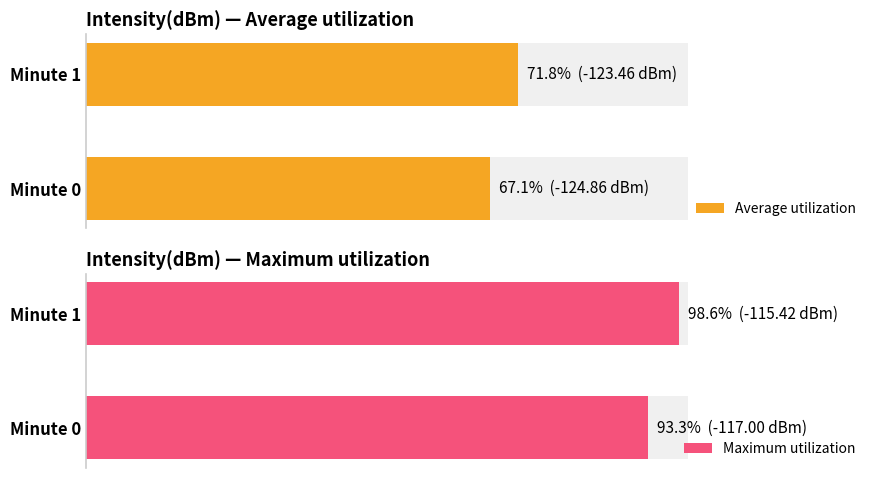

What is the sum of all Average utilization values?

138.9